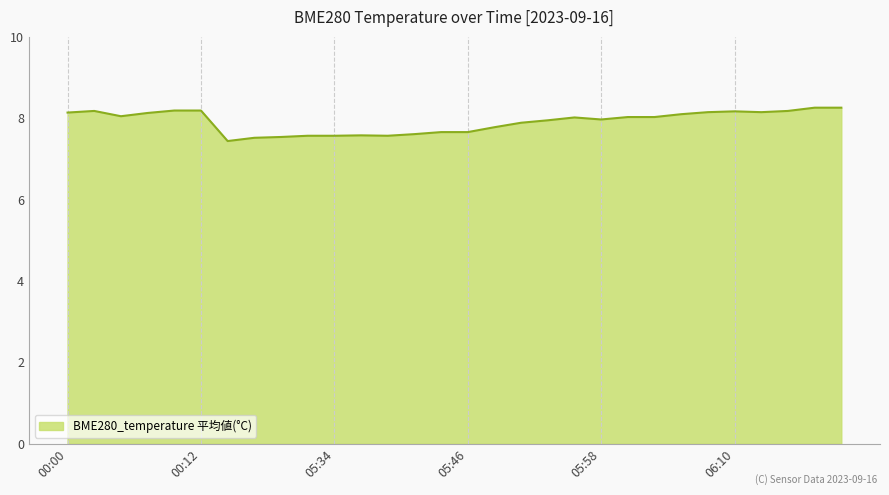

What is the minimum value shown in the chart?

7.4